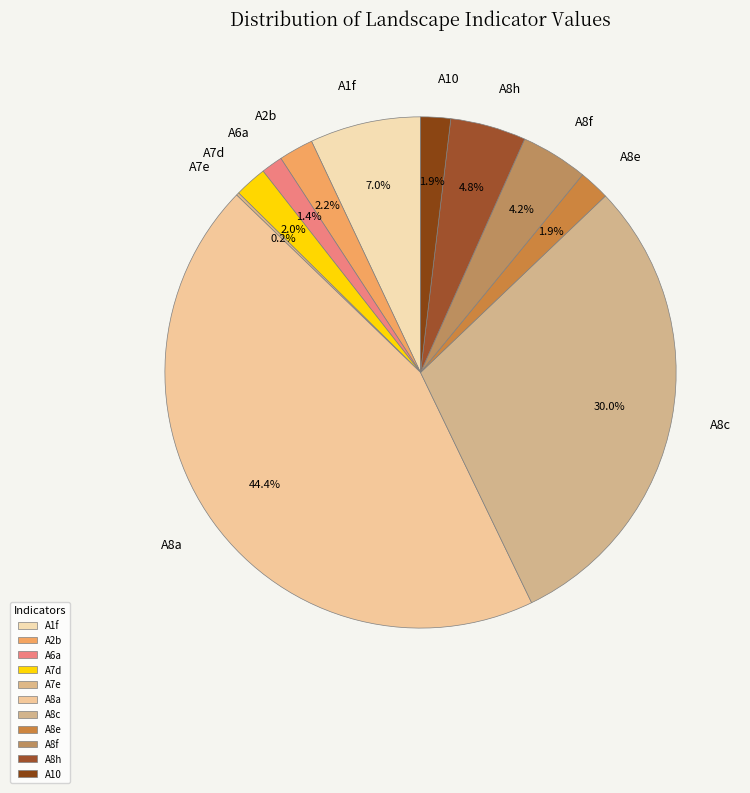

Between A8e and A8f, which is larger?

A8f